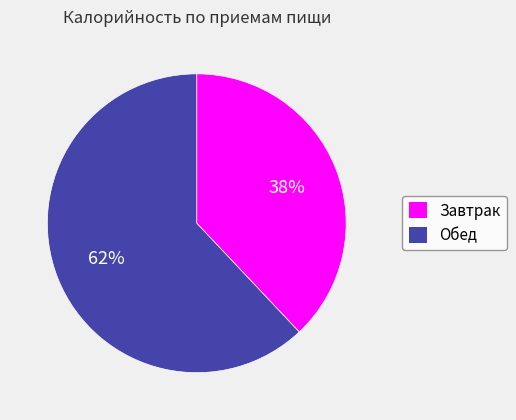

Between Завтрак and Обед, which is larger?

Обед